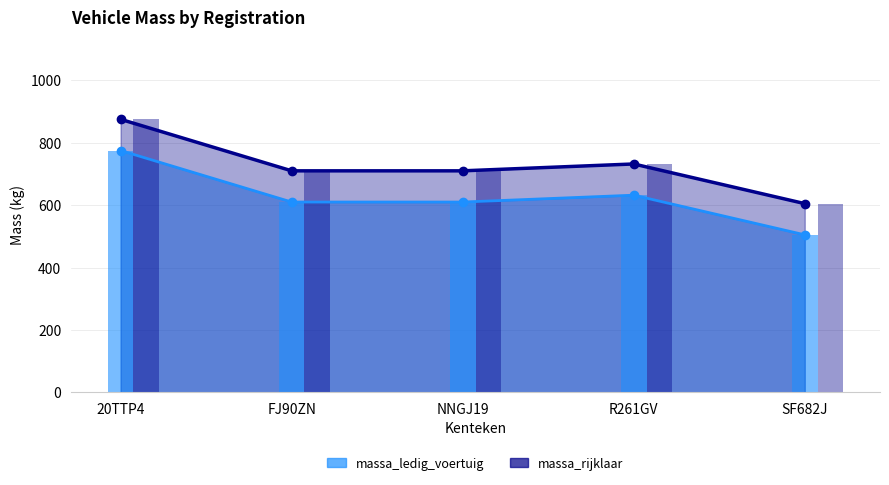

How many values in the massa_rijklaar (trend) series exceed 710?

2